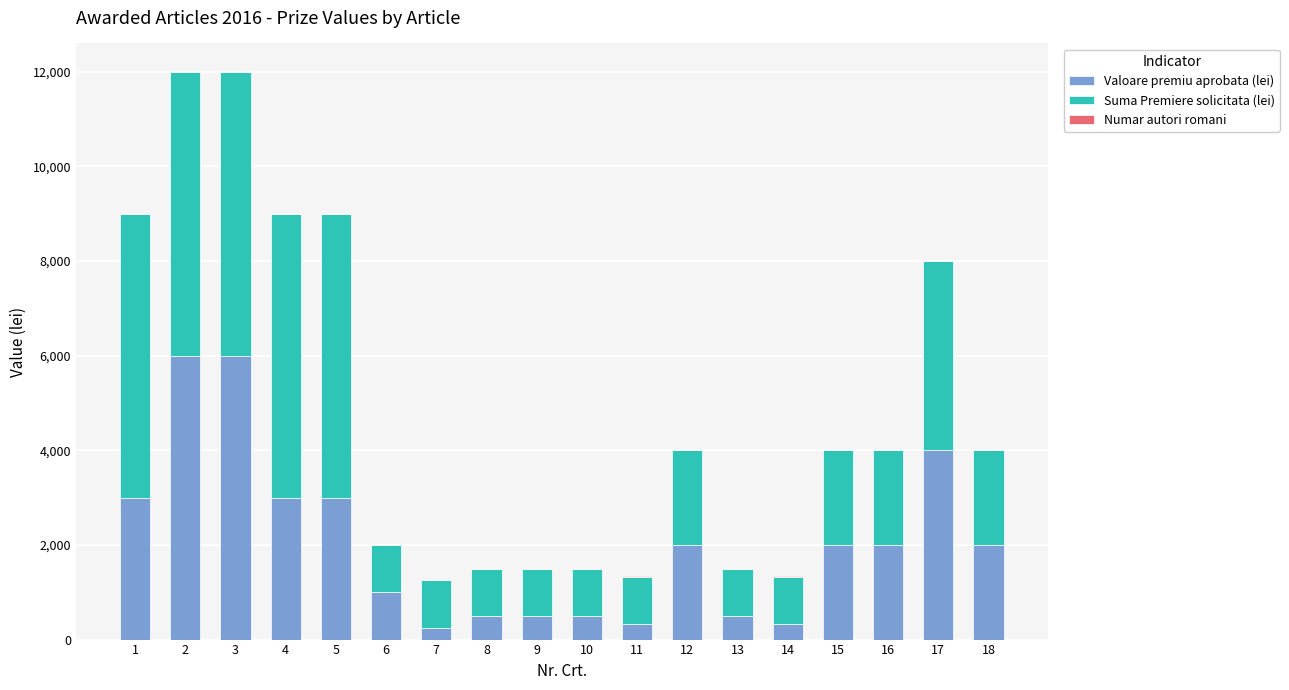

The value of Valoare premiu aprobata (lei) at 3 is 9092.5. True or false?

False